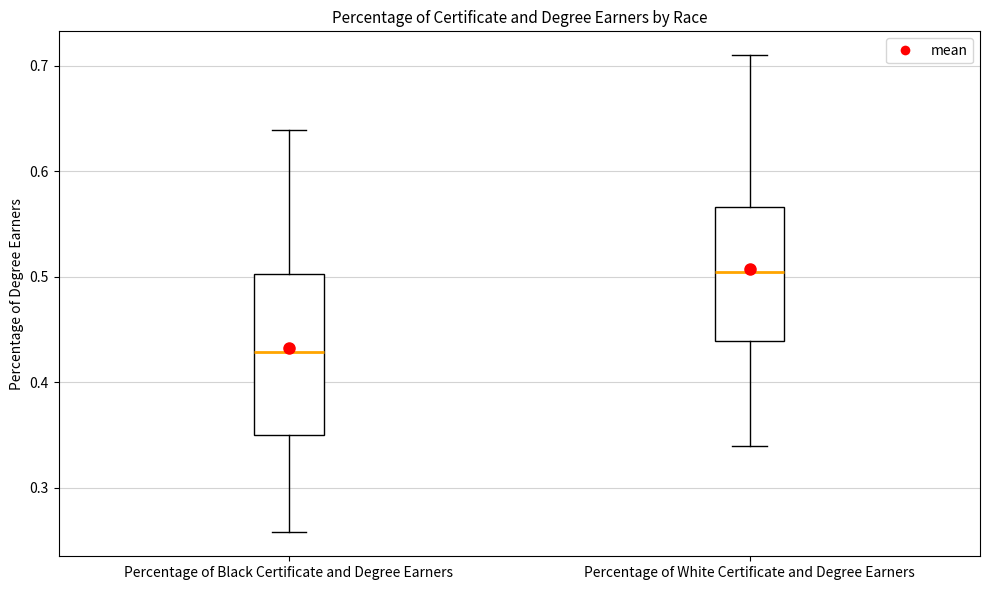

Reading left to right, read every box against the y-axis: the position of its median line, the range the box covers, and the ends of its whiskers. The values are not printed on the chart, so give them approximately, as read against the axis.

Percentage of Black Certificate and Degree Earners: median 0.43, box 0.35 to 0.50, whiskers 0.26 to 0.64
Percentage of White Certificate and Degree Earners: median 0.50, box 0.44 to 0.57, whiskers 0.34 to 0.71